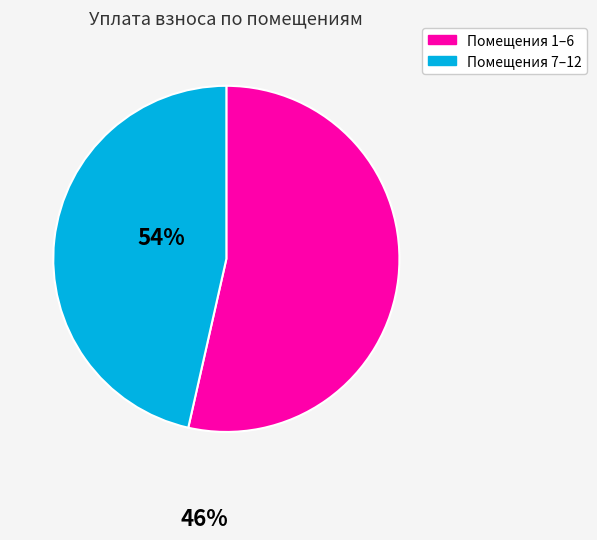

How many segments does this pie chart have?

2